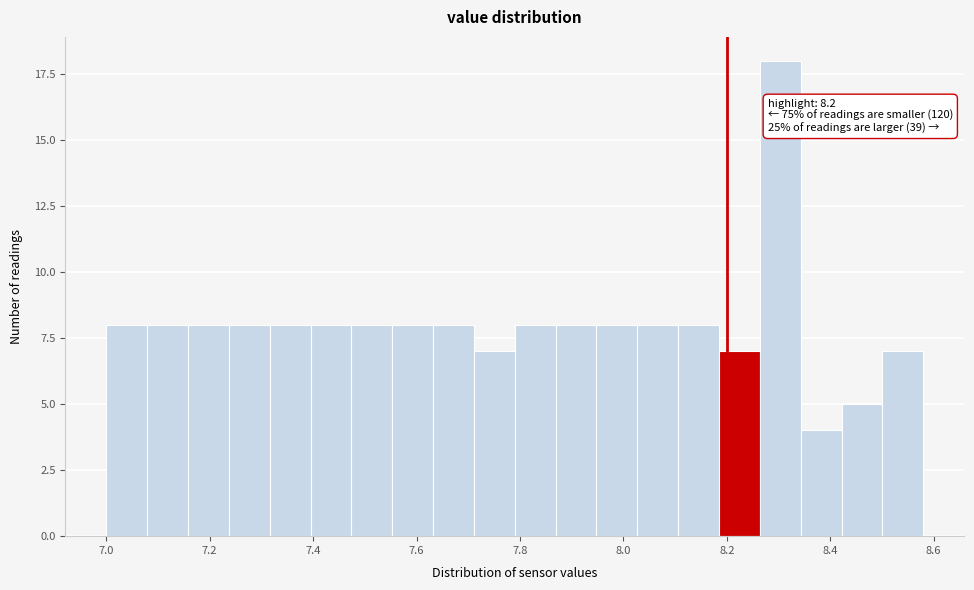

Read against the x-axis, roughly where is the centre of the tallest bar?

8.30